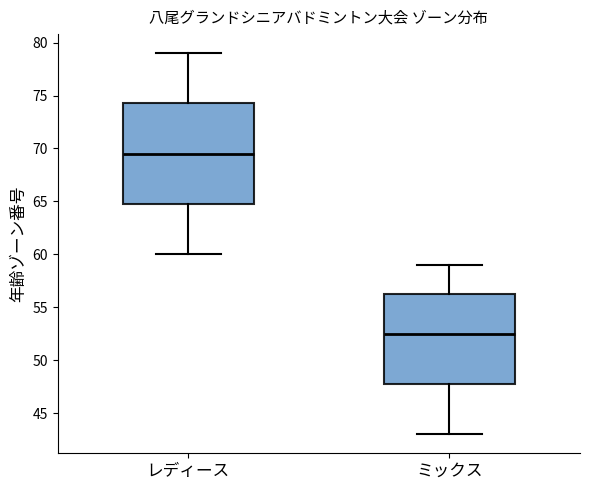

Reading left to right, transcribe this box plot: for each box, give where its median line is, the range the box spans, and where its two whiskers end, as read against the y-axis. The values are not printed on the chart, so give them approximately, as read against the axis.

レディース: median 69.5, box 65.0 to 74.5, whiskers 60.0 to 79.0
ミックス: median 52.5, box 48.0 to 56.5, whiskers 43.0 to 59.0